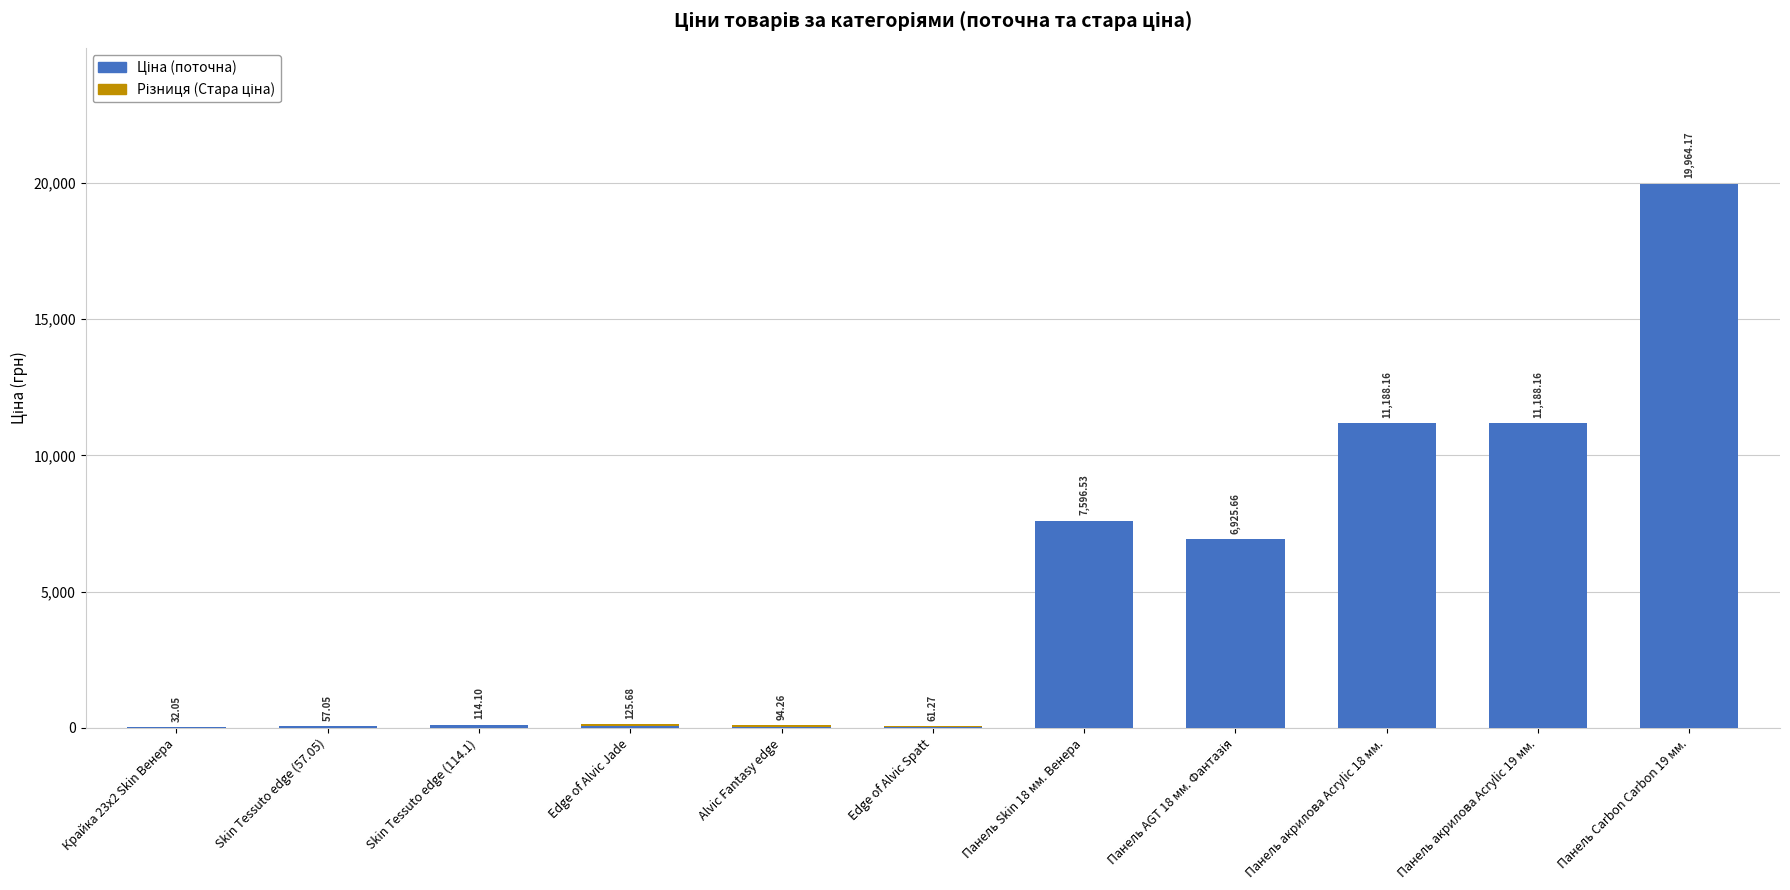

At which category is the sum across all series the highest?

Панель Carbon Carbon 19 мм.